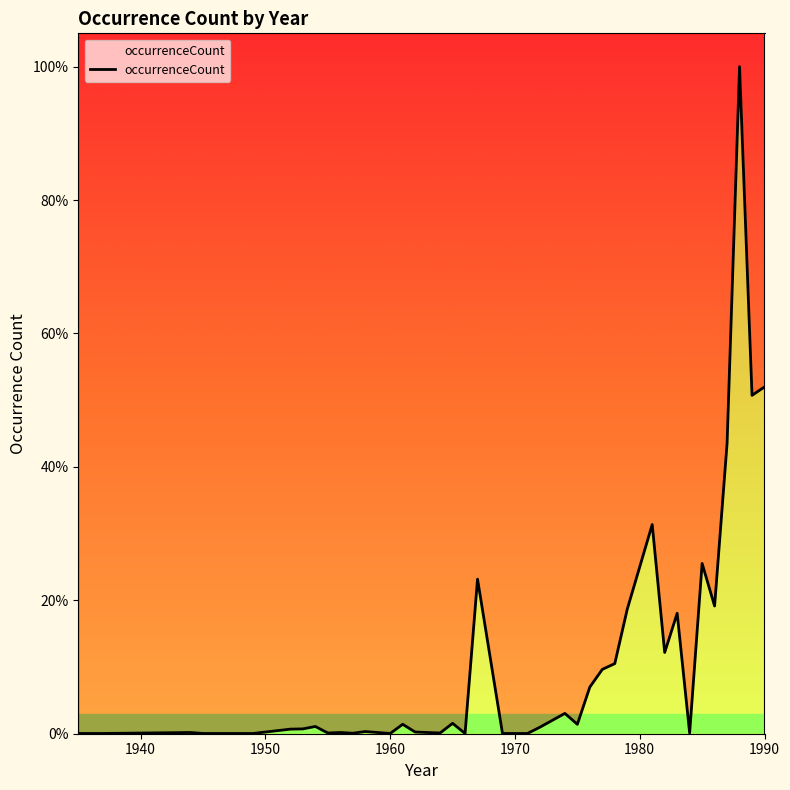

How many interior local peaks (higher than both neighbors) does the data have?

12